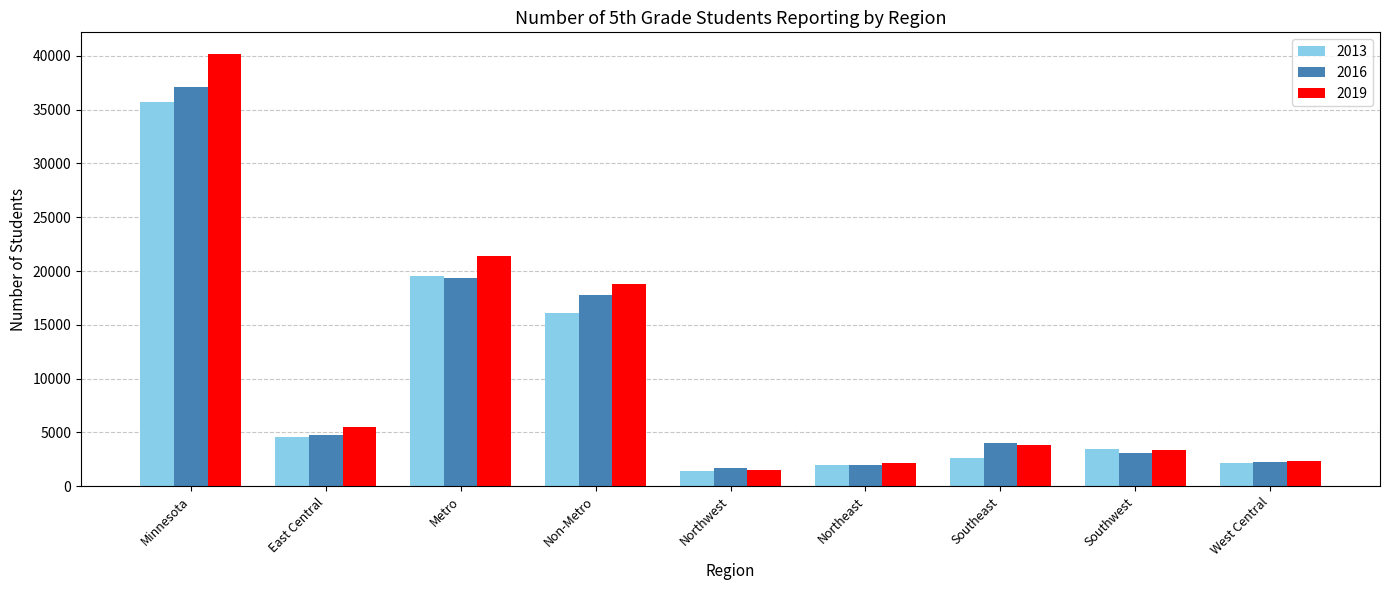

What is the sum of the 2019 values at Southwest and Metro?

24808